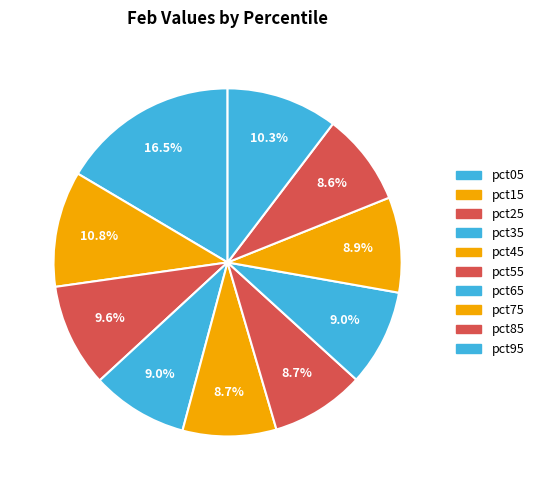

Which slice is the largest?

pct05